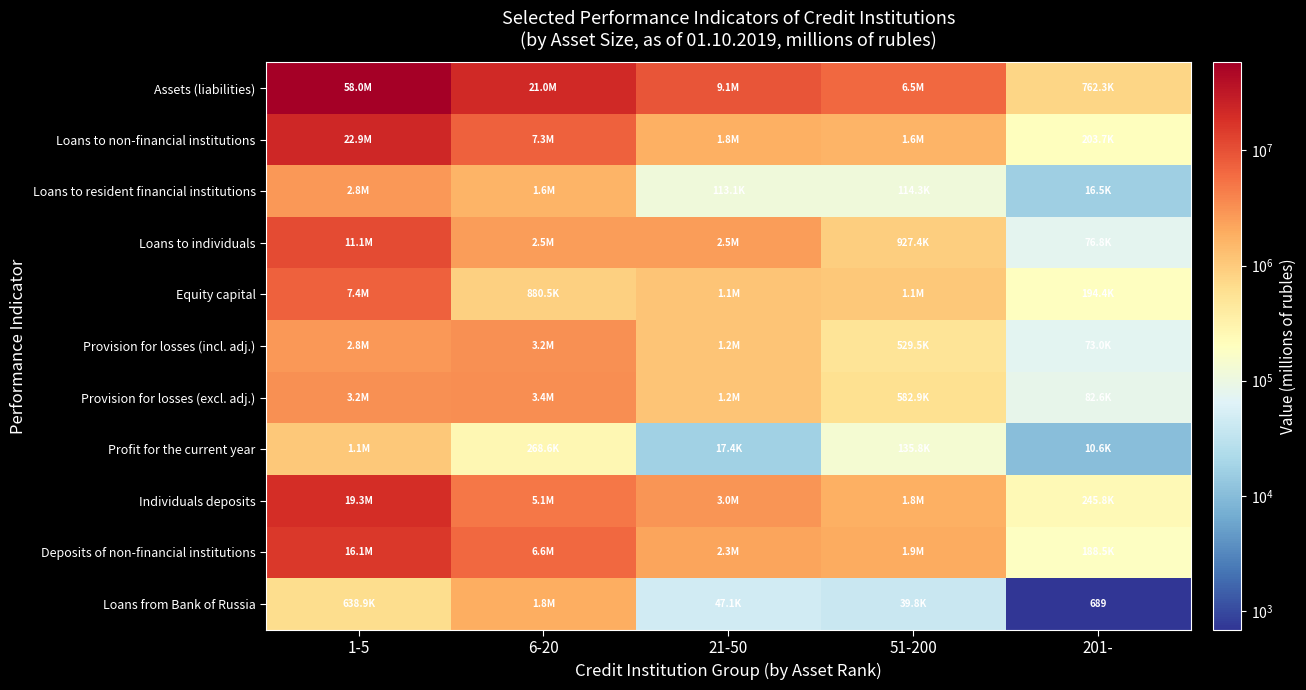

At which category is the sum across all series the highest?

1-5